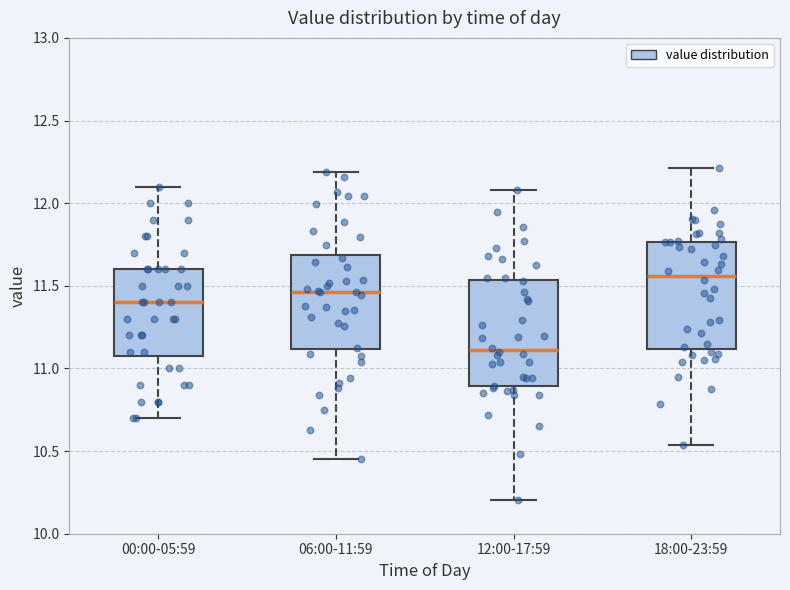

Which box's median line is the lowest?

12:00-17:59